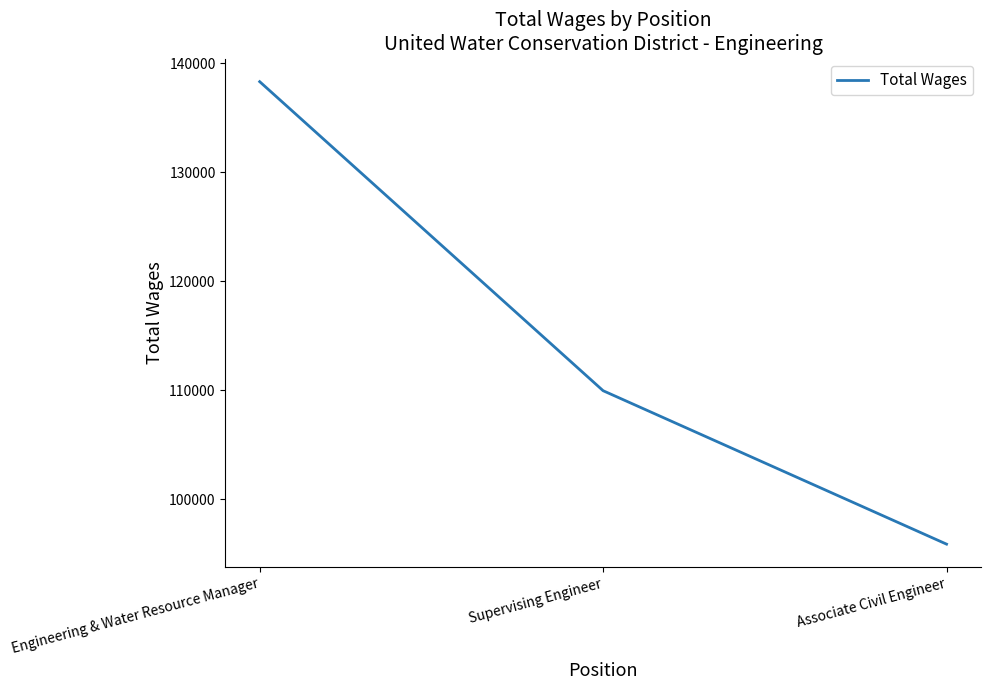

Which label corresponds to the smallest value in the chart?

Associate Civil Engineer